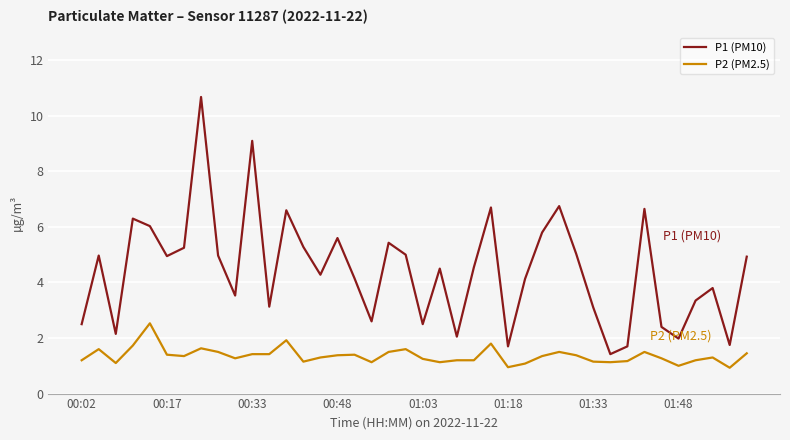

What is the difference between the maximum and minimum values in the P1 (PM10) series?

9.3